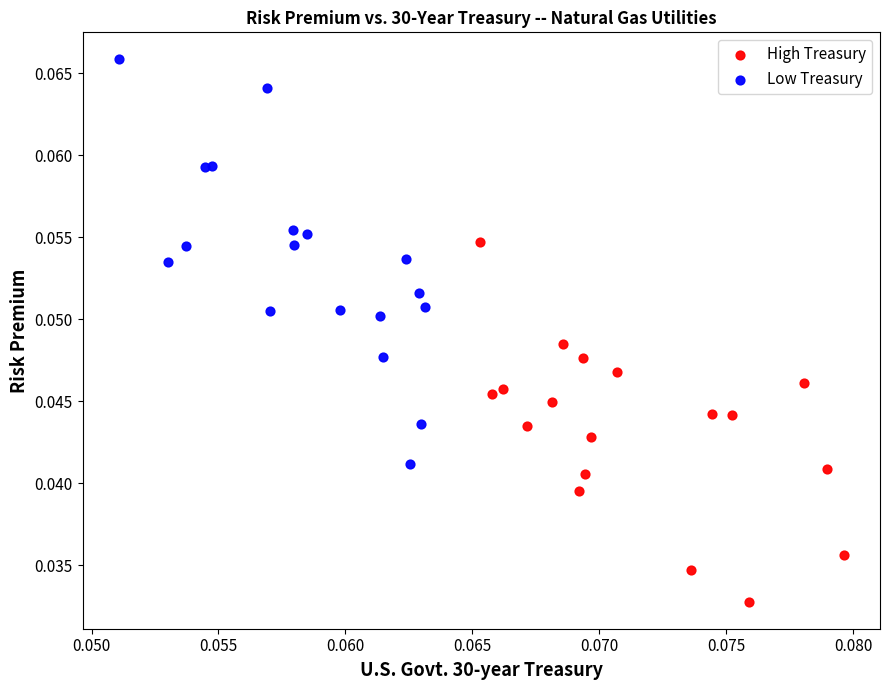

Which series has the widest spread of Y values?

Low Treasury